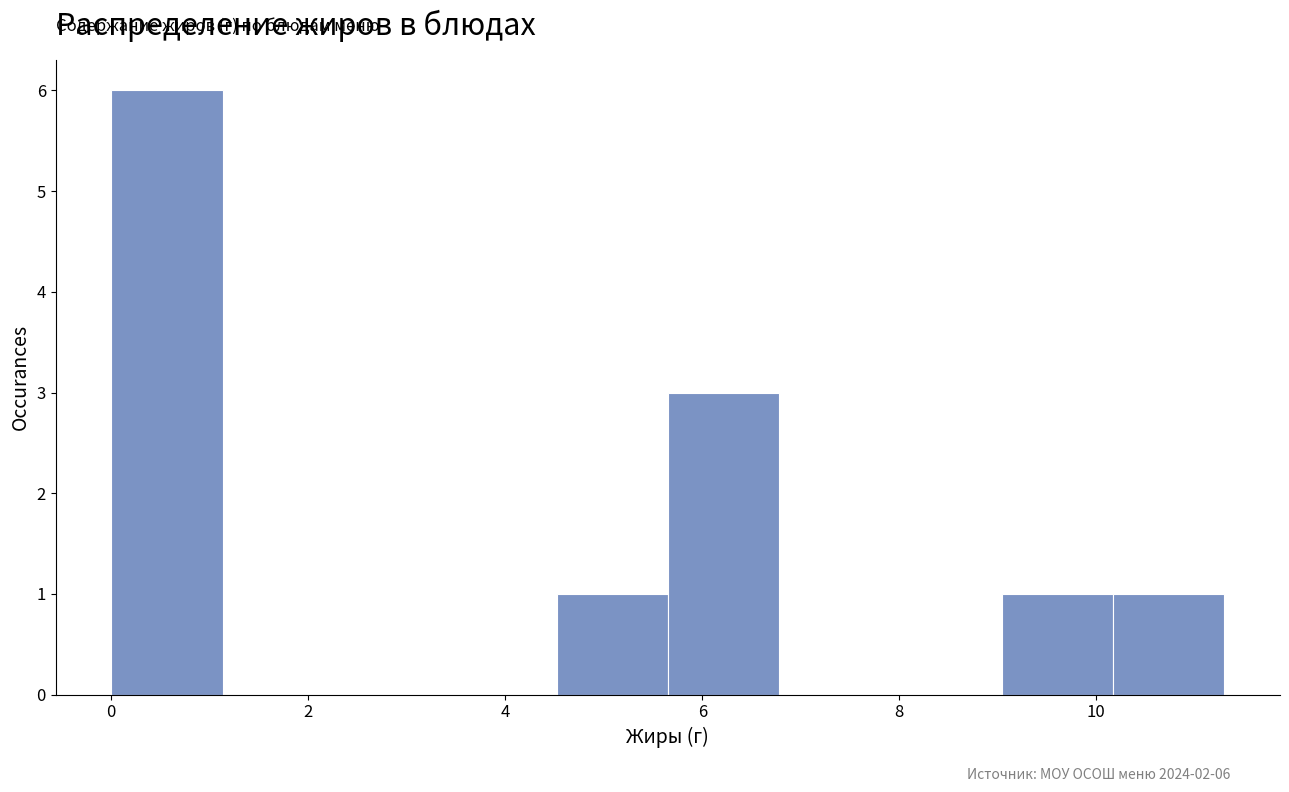

Which range on the x-axis has the tallest bar?

0.0 to 1.2